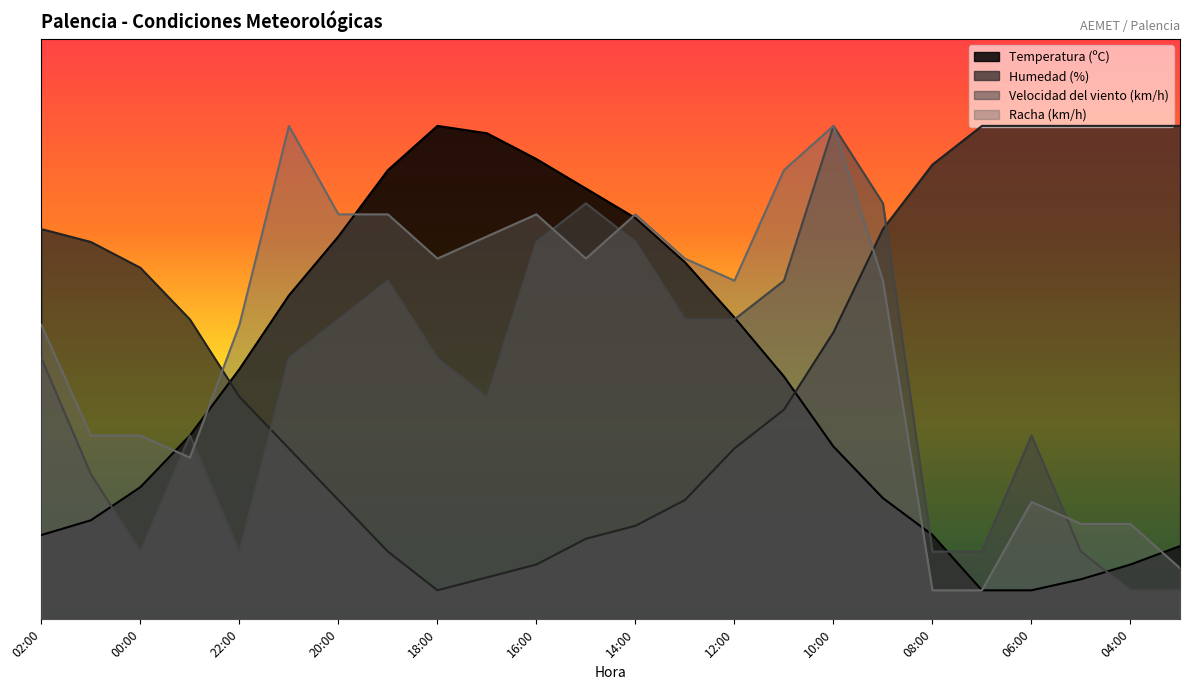

Which series changed the most between 00:00 and 19:00?

Temperatura (ºC)